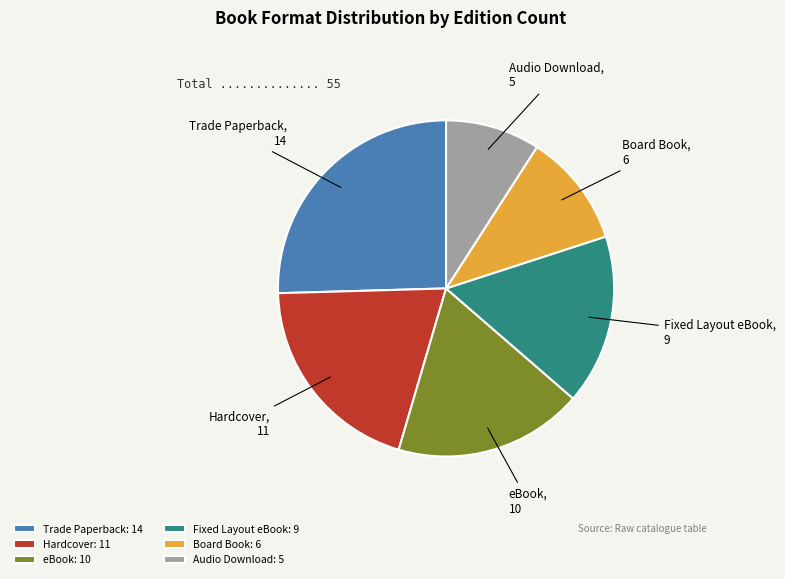

Which slice is the largest?

Trade Paperback